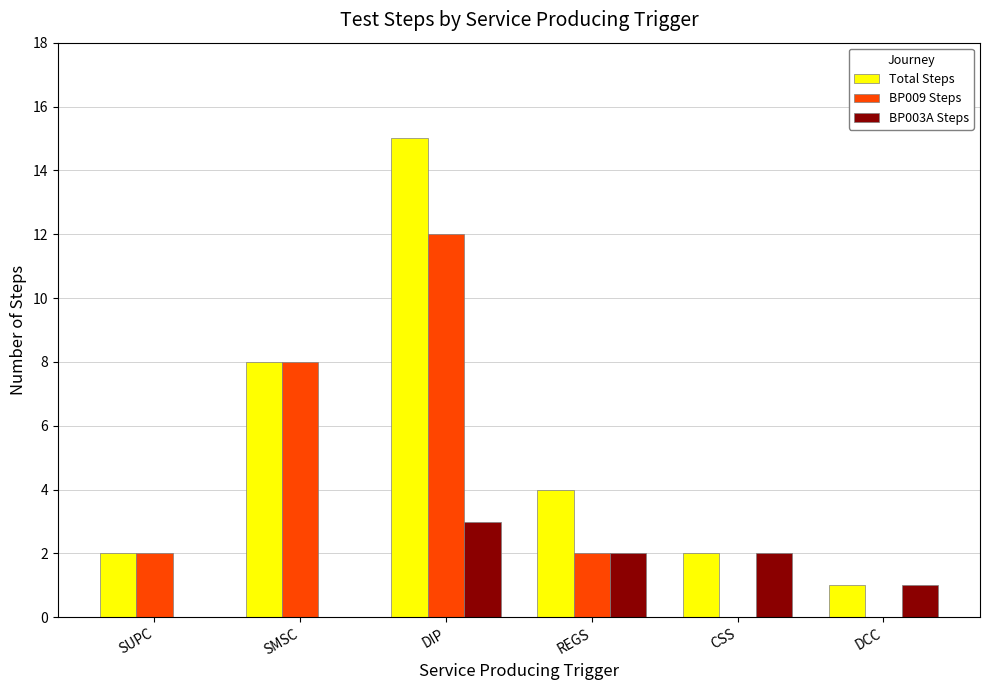

Reading left to right, what are all the values shown in this chart?

Total Steps: 2	8	15	4	2	1
BP009 Steps: 2	8	12	2	0	0
BP003A Steps: 0	0	3	2	2	1